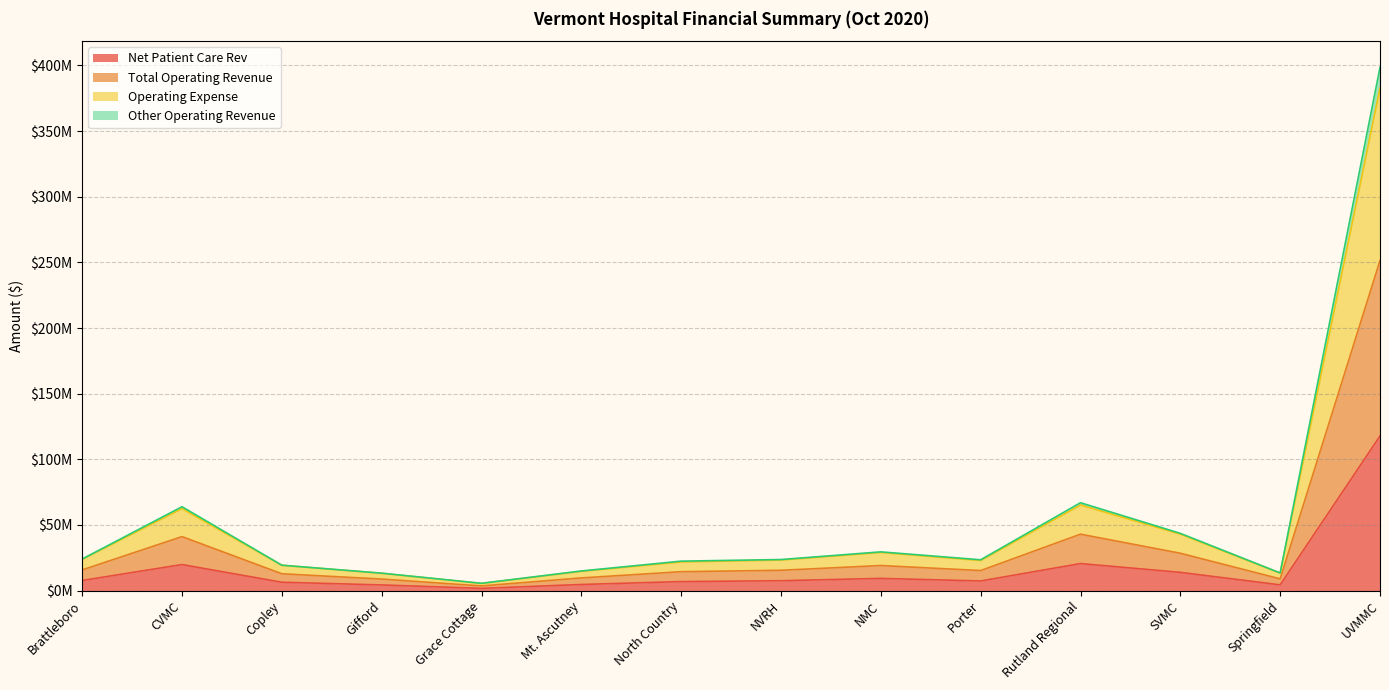

True or false: Total Operating Revenue and Other Operating Revenue cross at least once.

False